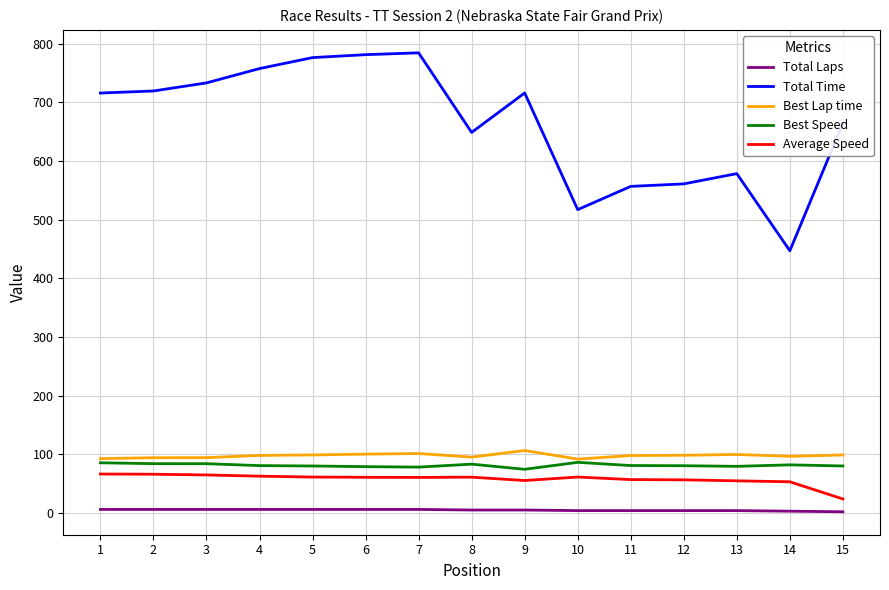

Which series has the largest total across all categories?

Total Time